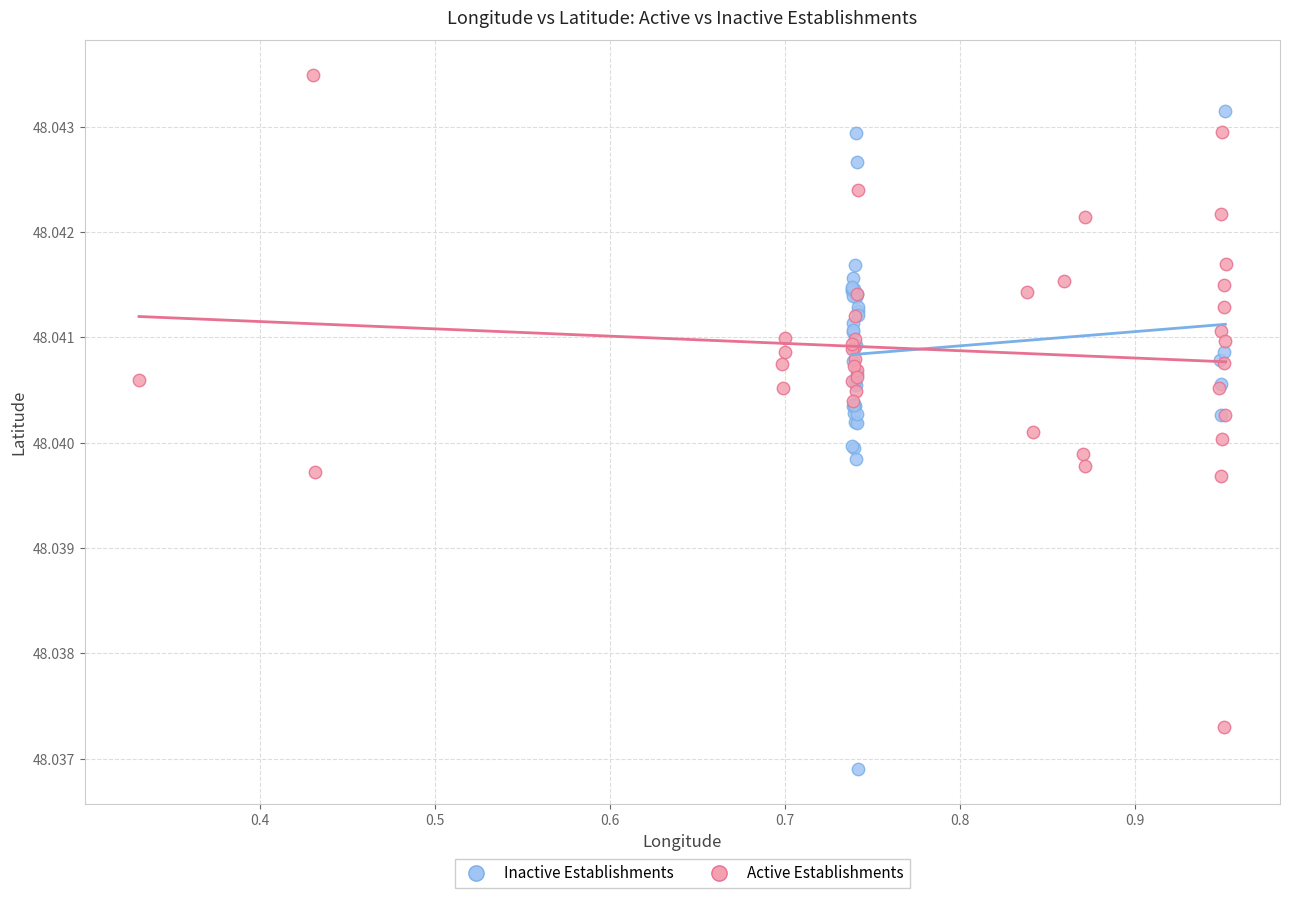

Which series reaches the maximum Y coordinate?

Active Establishments